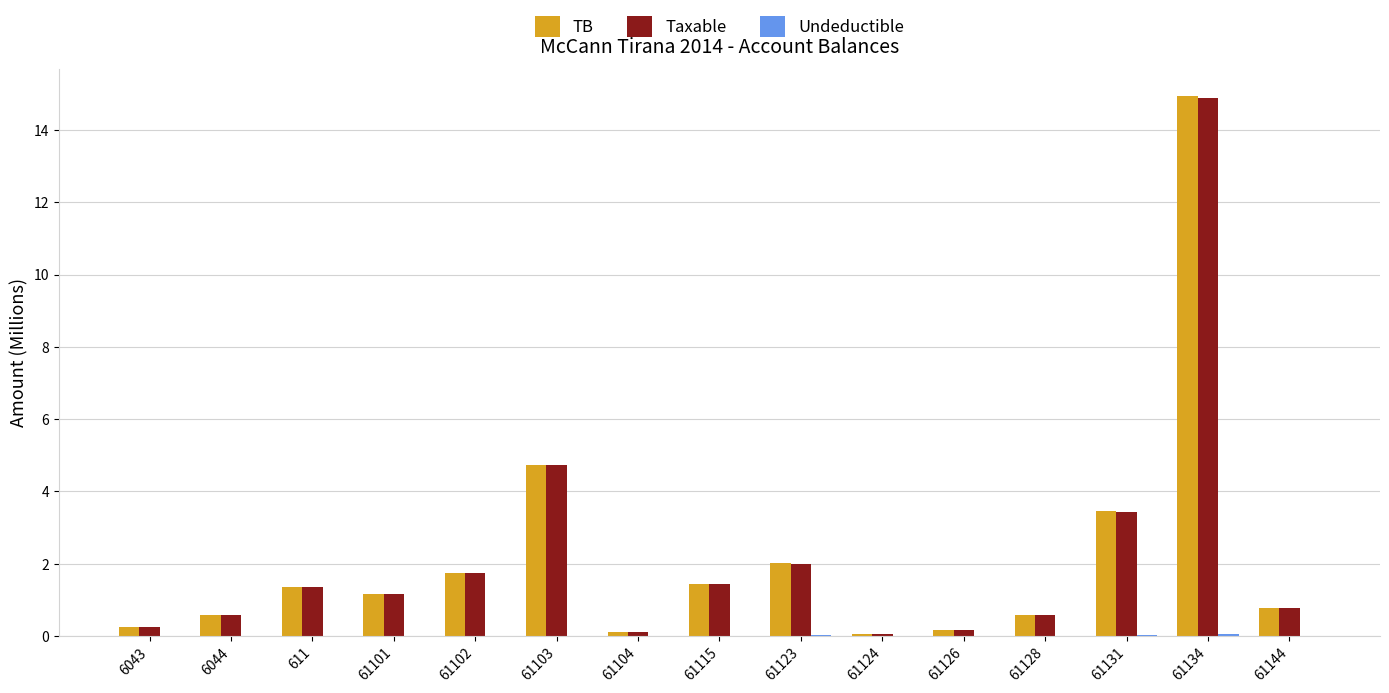

What is the total value across all series at 61128?

1.1